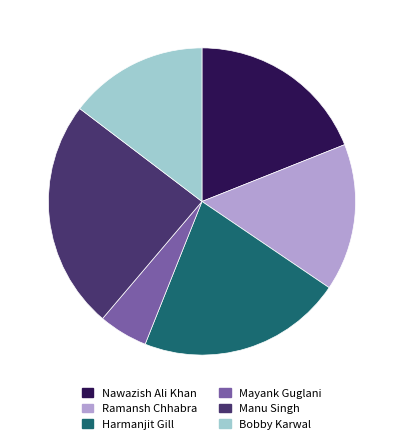

Is there any slice that represents more than half of the pie?

No